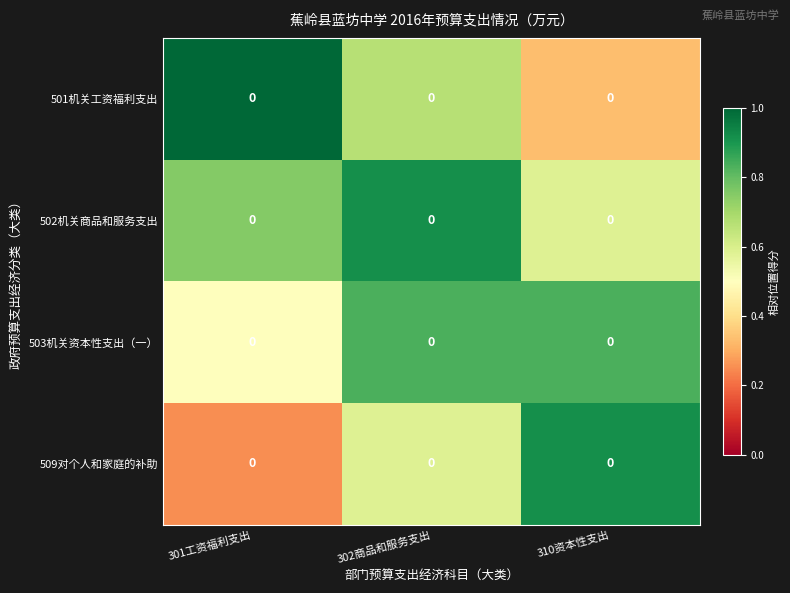

Rank the series by their maximum value, from lowest to highest.

503机关资本性支出（一）, 509对个人和家庭的补助, 502机关商品和服务支出, 501机关工资福利支出